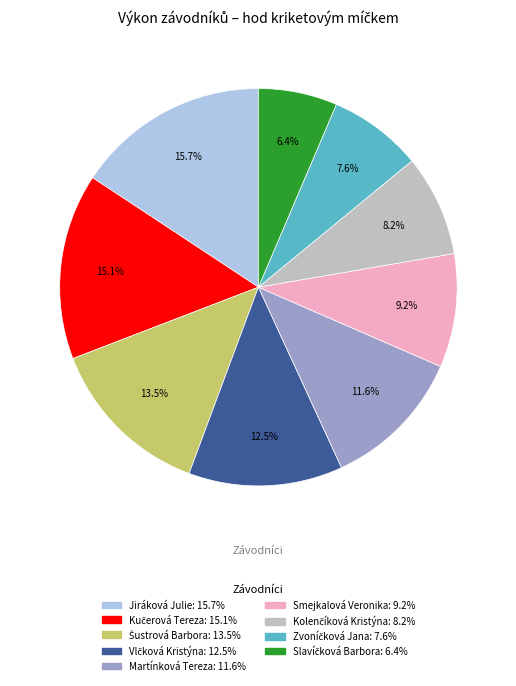

Is it true that Martínková Tereza is 12% of the pie?

True